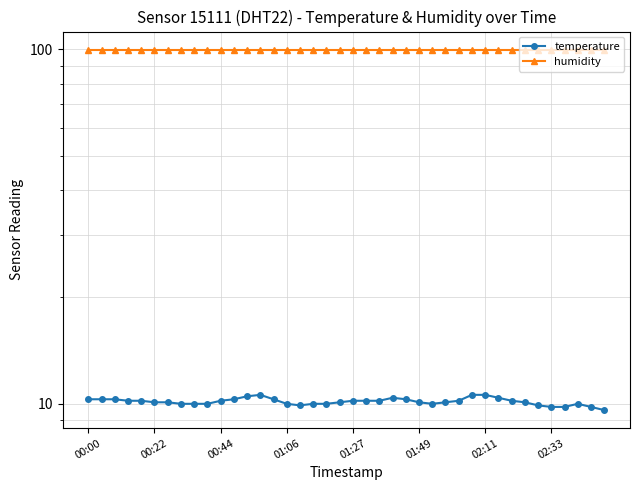

How many data points in temperature are above 10?

26